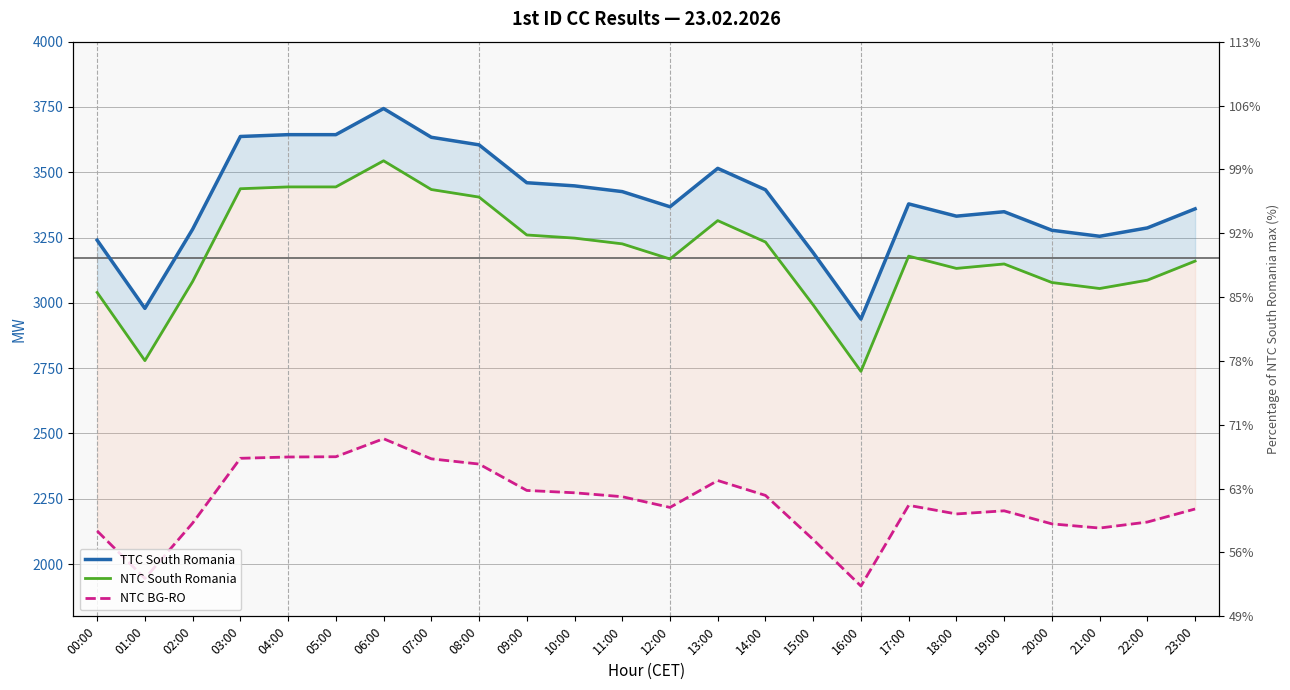

What is the total value across all series at 09:00?

9002